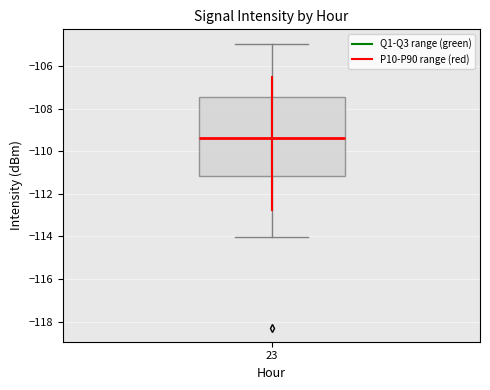

Read this box plot against the y-axis: the position of the median line, the range covered by the box, and the ends of both whiskers. The values are not printed on the chart, so give them approximately, as read against the axis.

median -109.4, box -111.2 to -107.4, whiskers -114.0 to -105.0